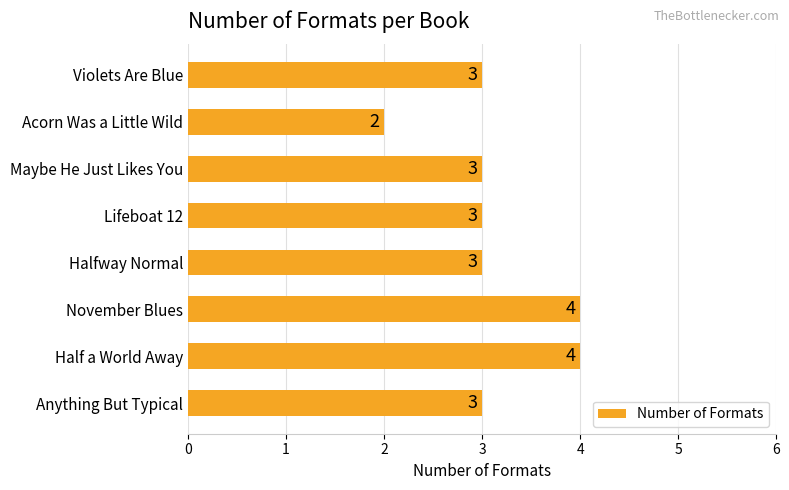

The value at Acorn Was a Little Wild is 1. True or false?

False